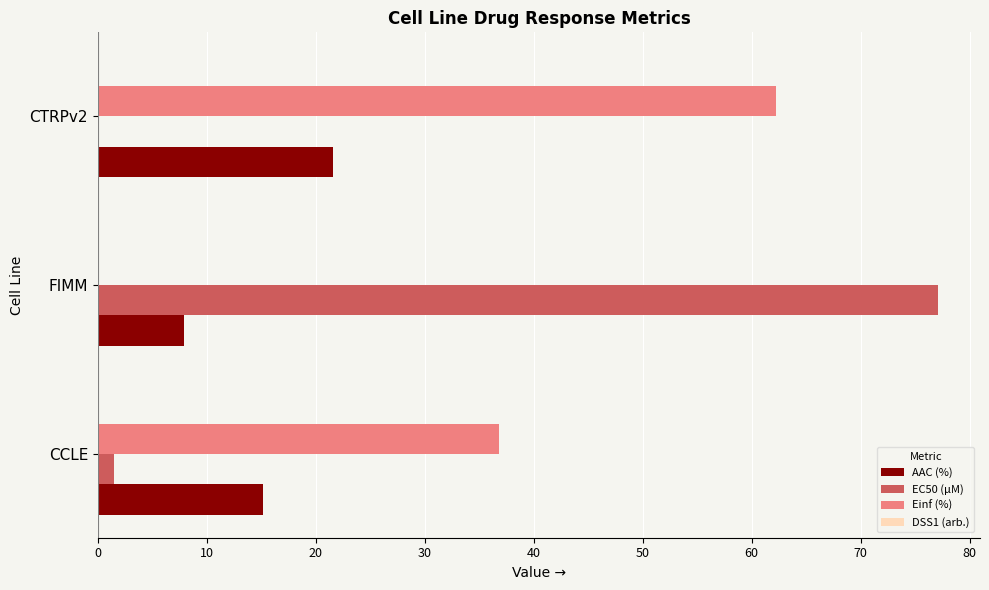

Which series changed the most between CCLE and CTRPv2?

Einf (%)